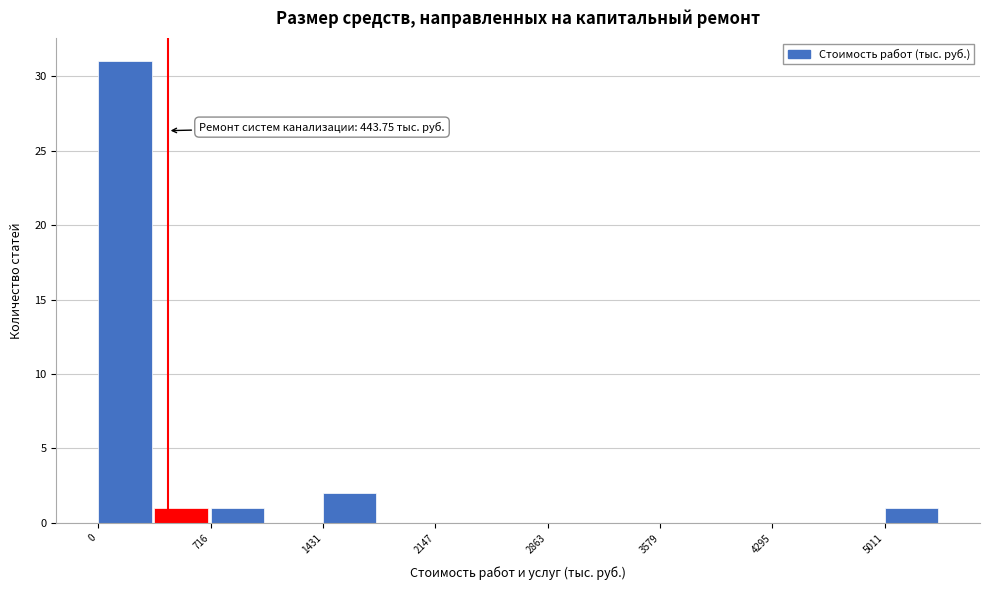

Around what value on the x-axis is the tallest bar? Give the approximate position of its centre, as read against the axis.

200